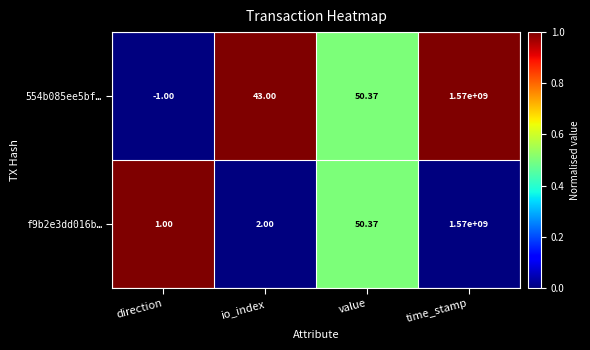

Count the number of categories in the chart.

4